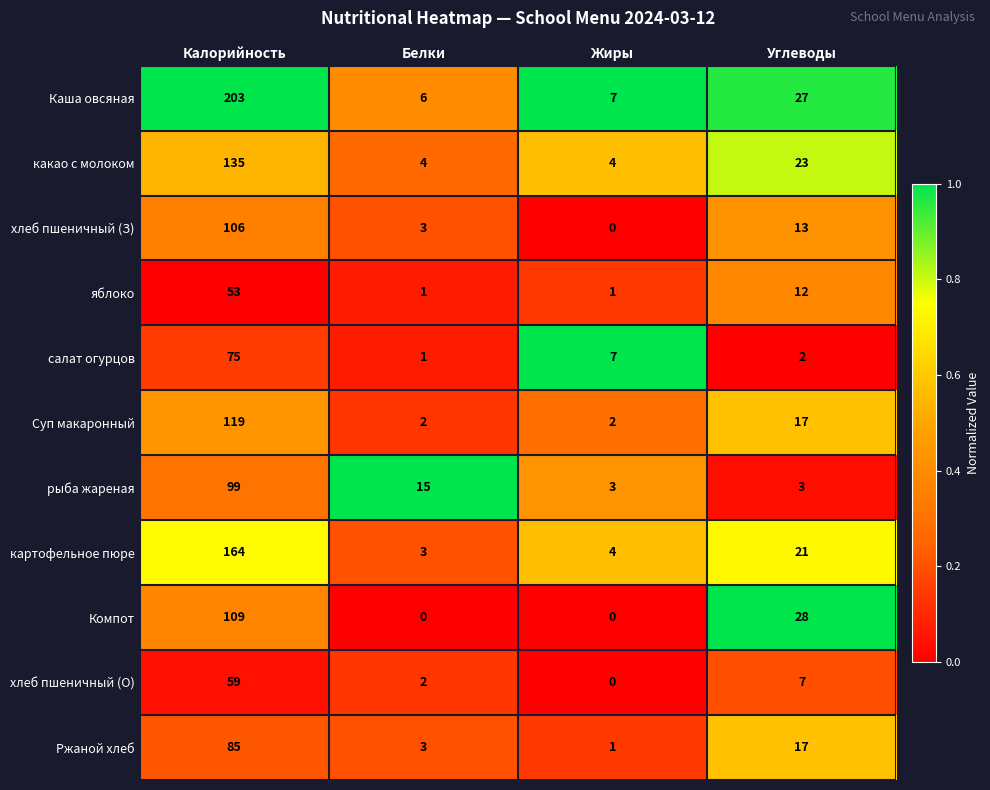

Between Белки and Углеводы, which series saw the biggest shift?

Компот